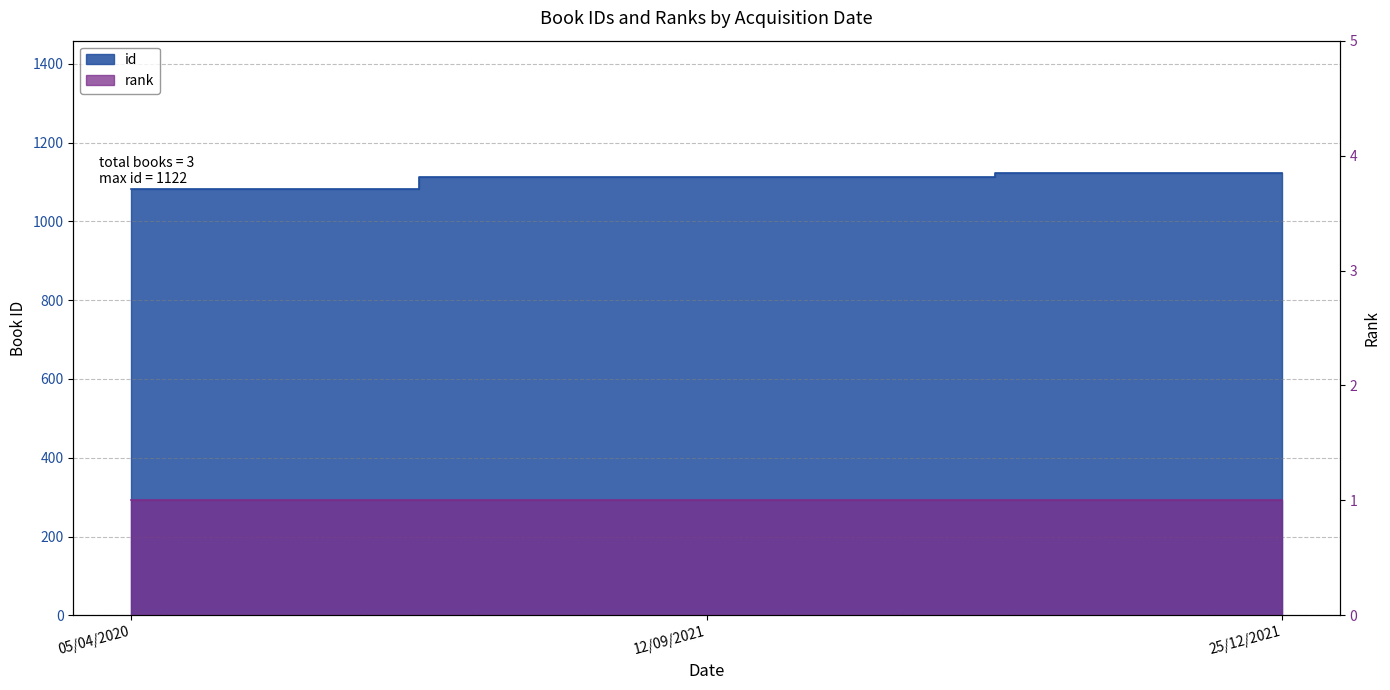

What is the average value?

1105